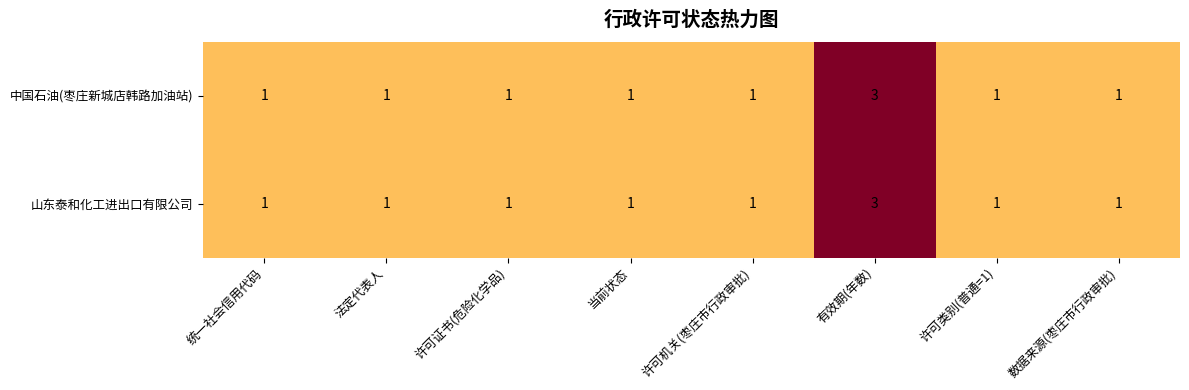

Which label corresponds to the largest value in the chart?

有效期(年数)